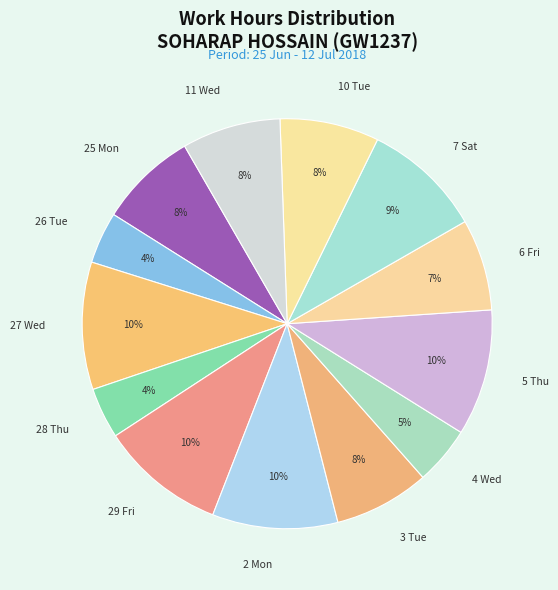

Is there a majority slice in this chart?

No